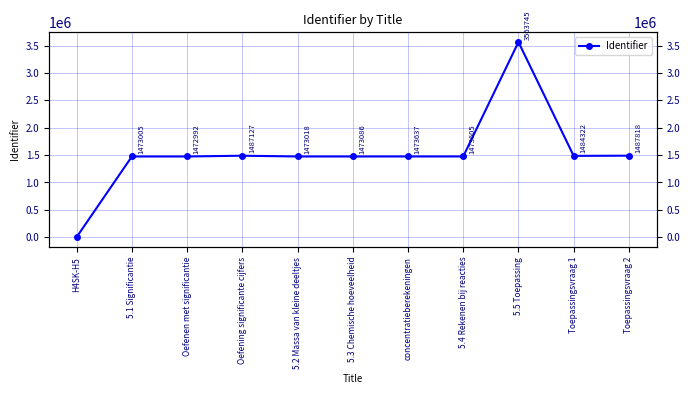

True or false: the data has more than 1 interior local peaks.

True